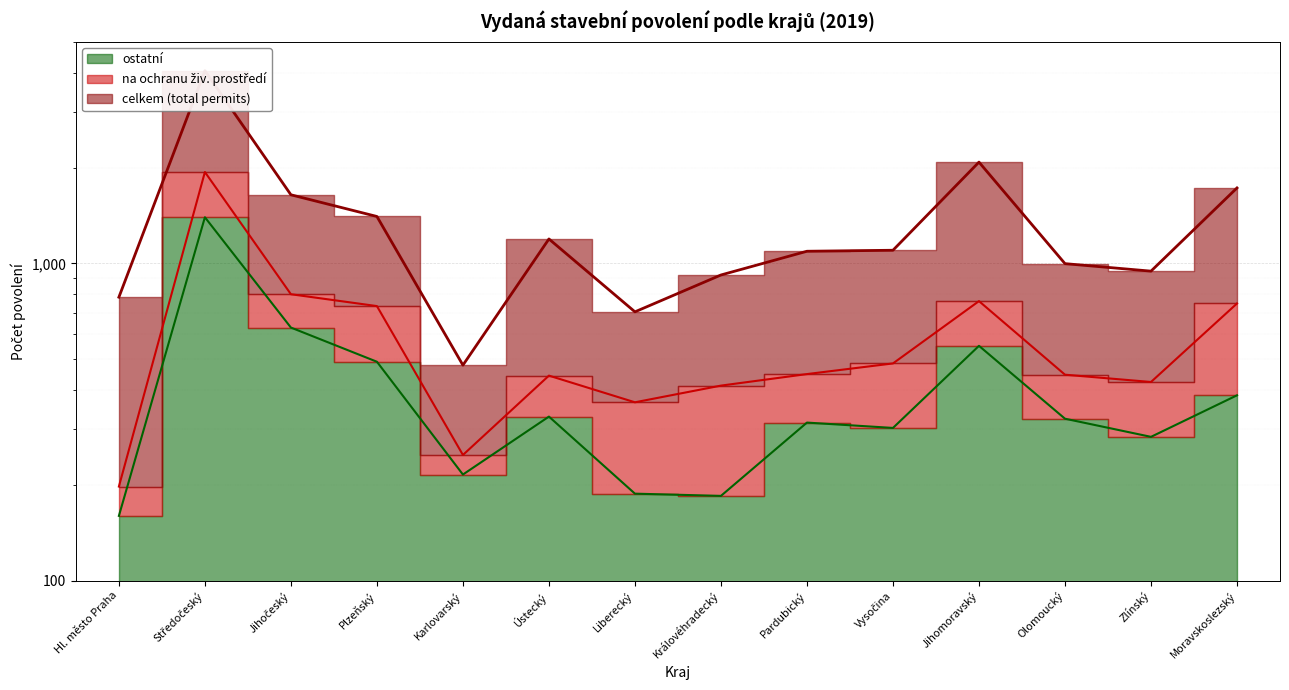

At which category is the sum across all series the highest?

Středočeský